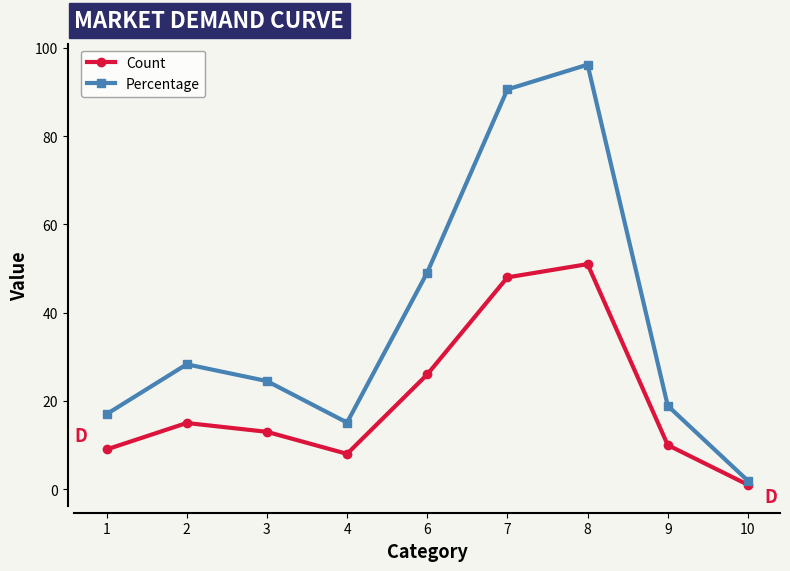

Does the chart have visible grid lines?

No